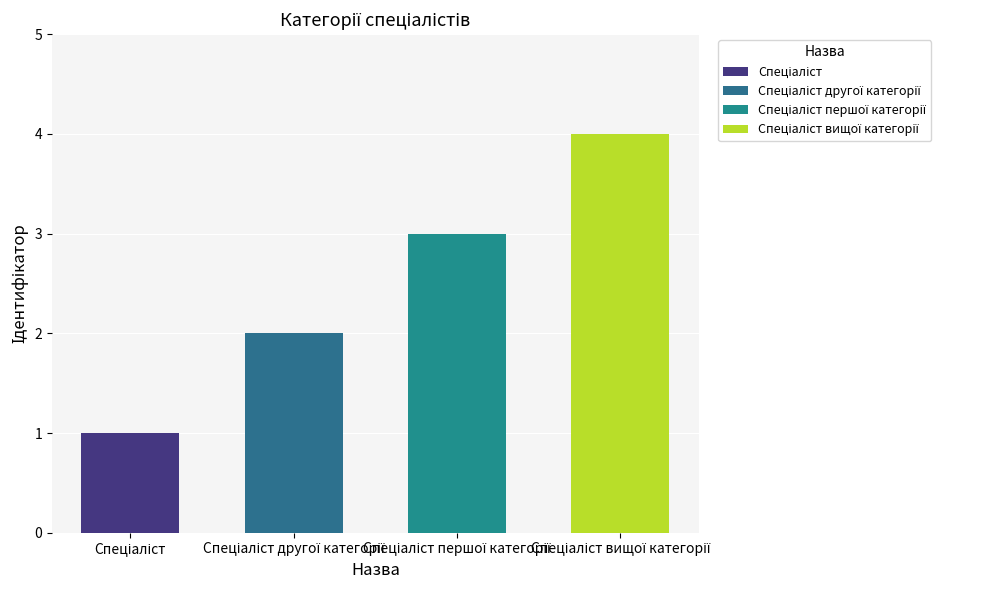

How many values are between 2 and 4?

3